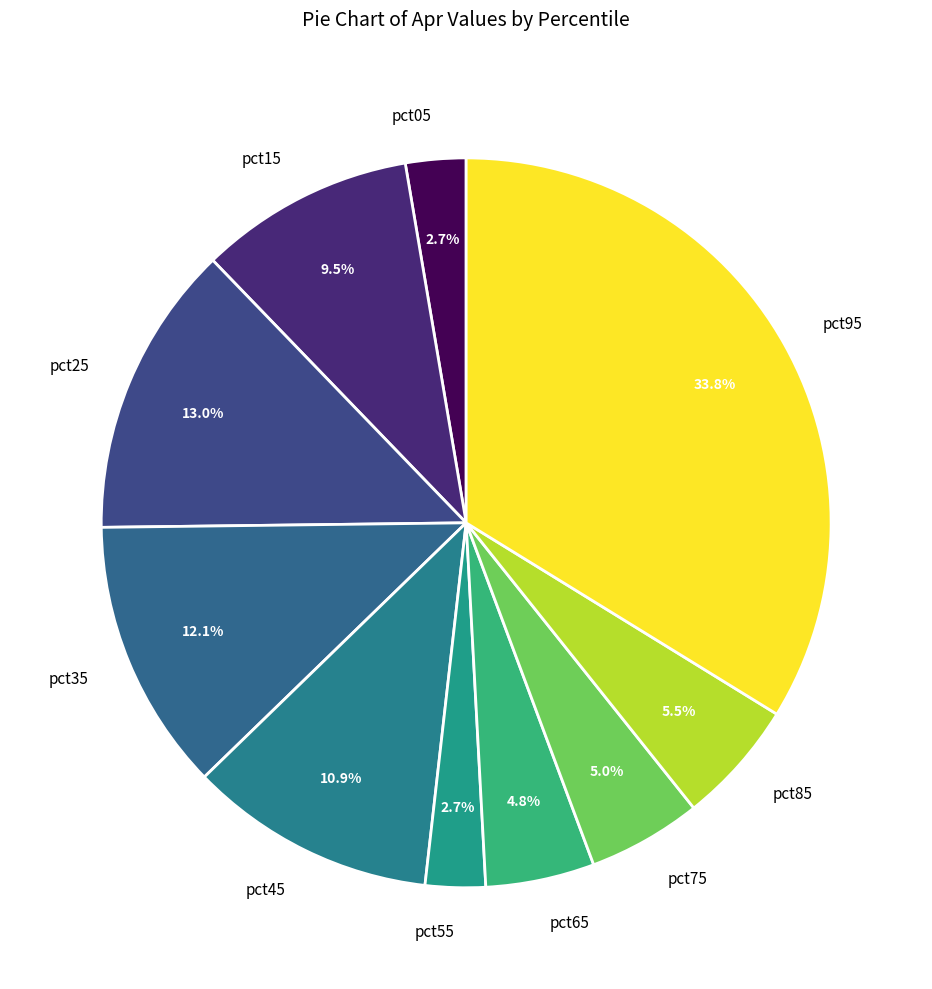

Which category has the biggest portion of the pie?

pct95